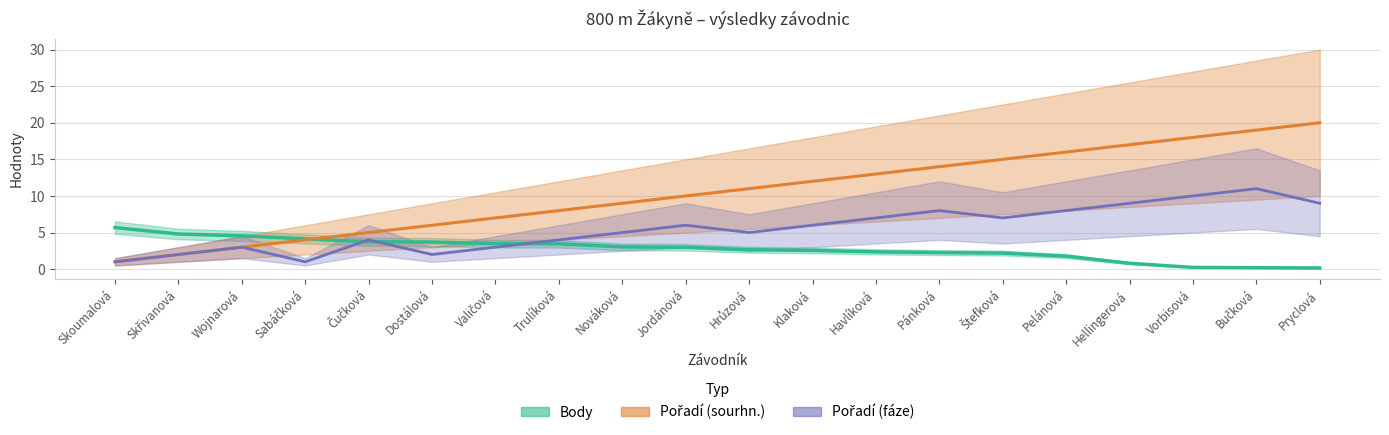

What is the label of the 3rd point from the left?

Wojnarová